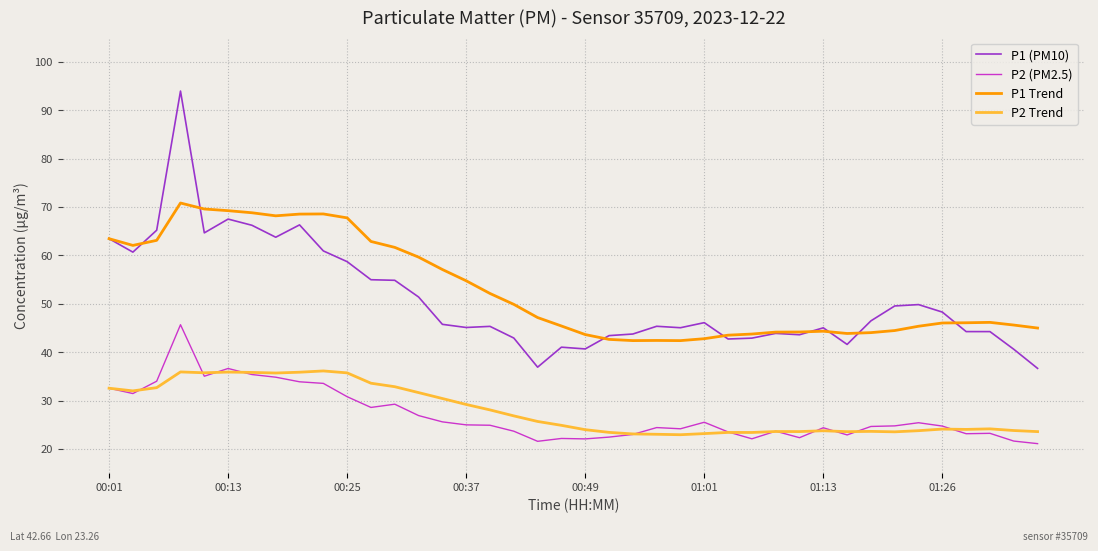

What is the average value of the P1 (PM10) series?

50.8